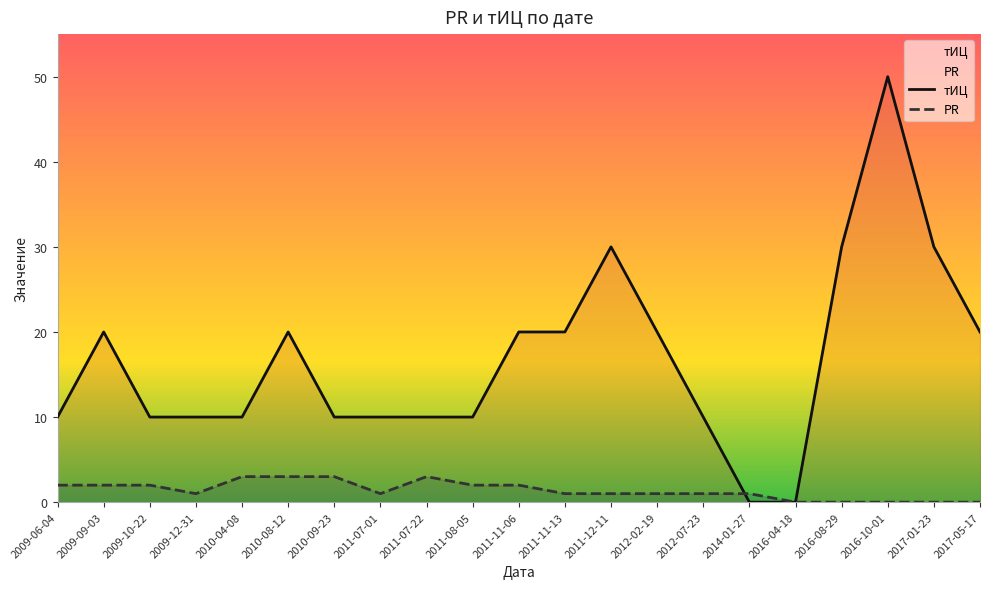

What is the total value across all series at 2011-12-11?

31